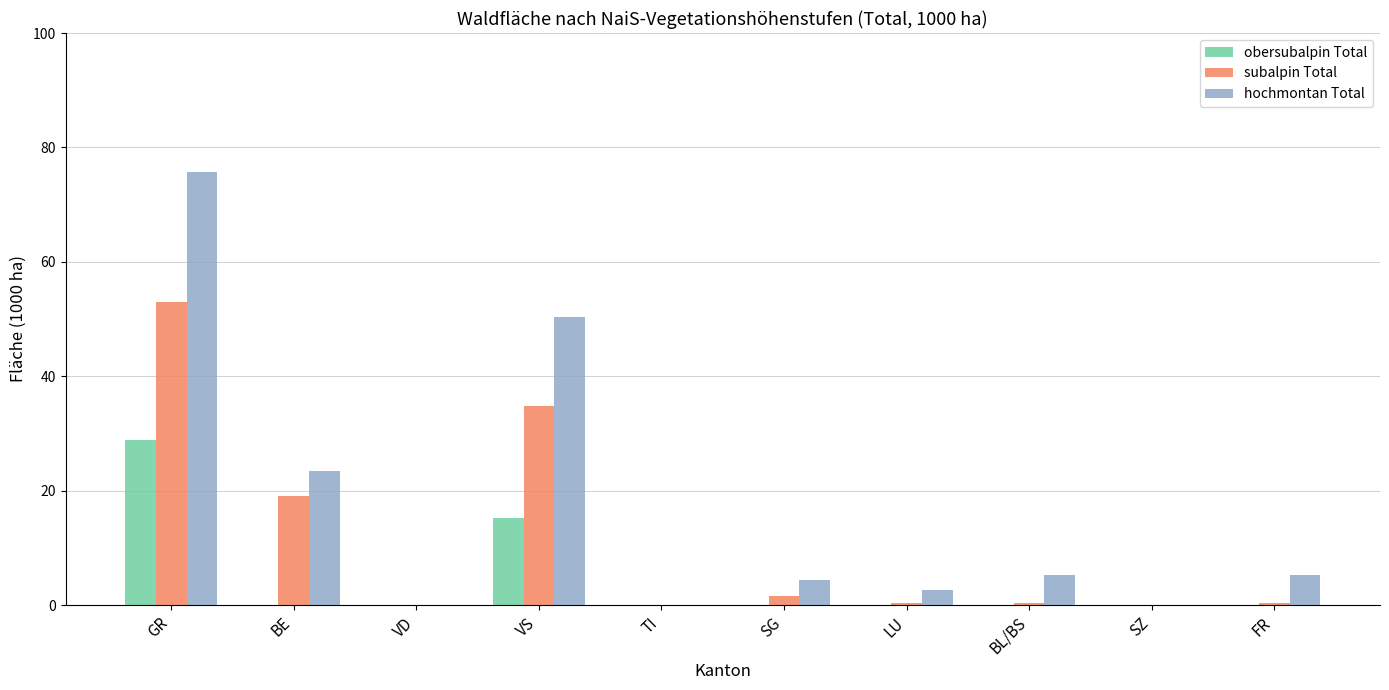

How many categories are shown in the chart?

10